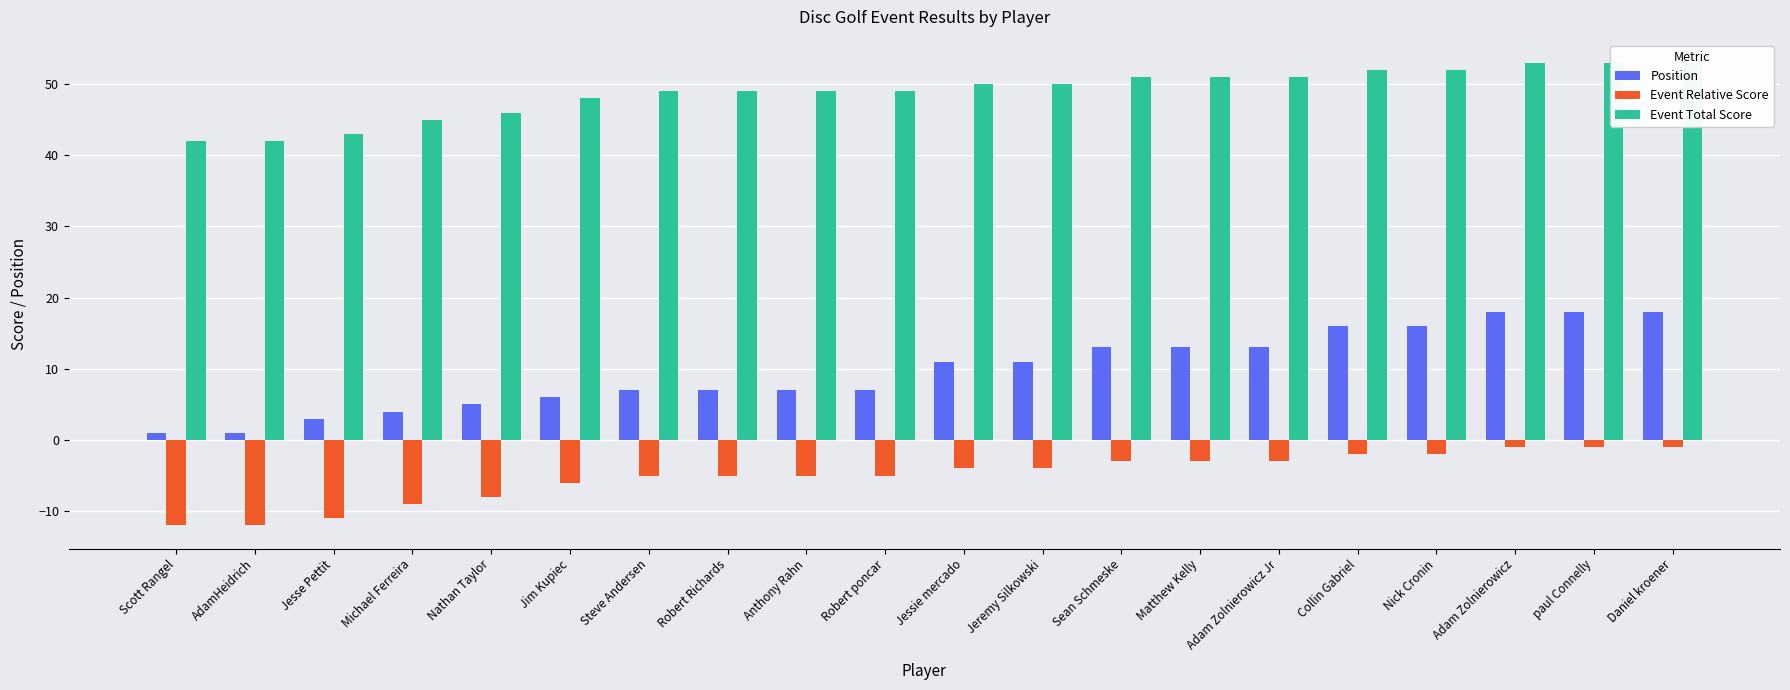

Are the bars horizontal?

No